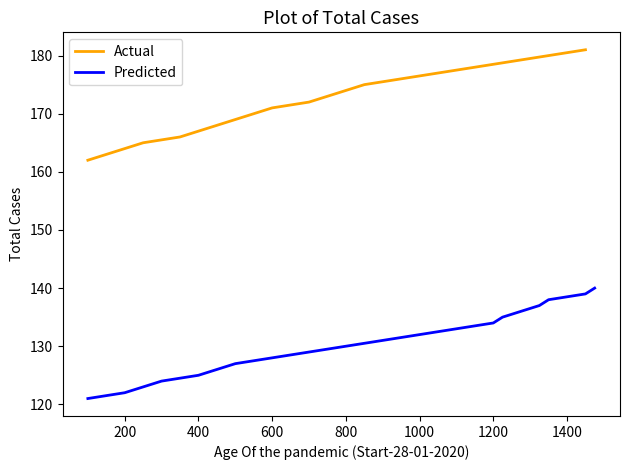

How many values in the Predicted series exceed 131?

9